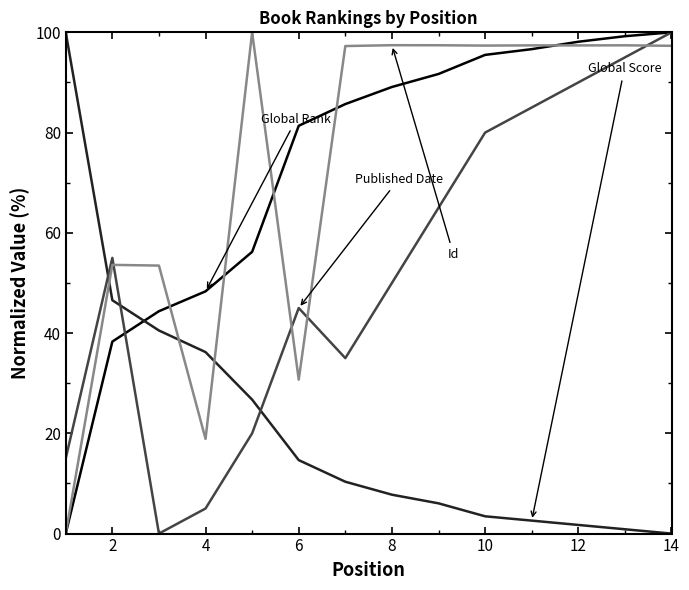

How many lines are shown in the chart?

4